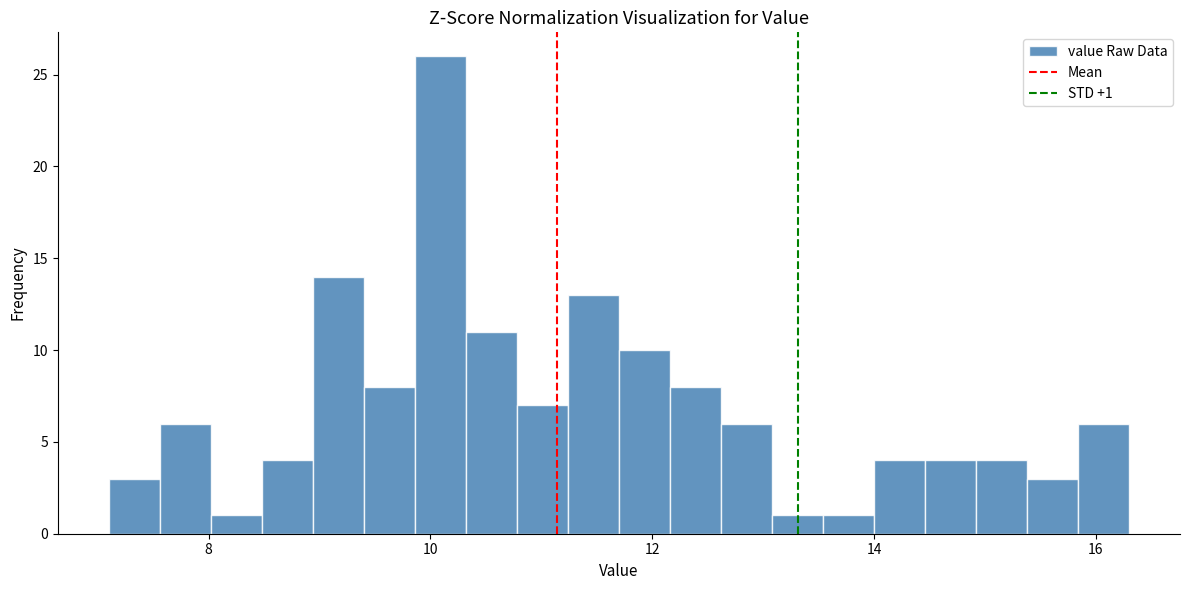

Read against the x-axis, roughly where is the centre of the tallest bar?

10.0